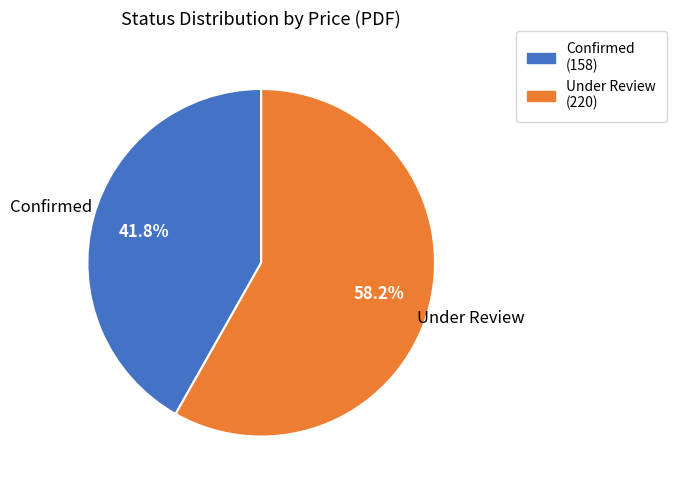

Do Confirmed and Under Review together represent more than half of the pie?

Yes